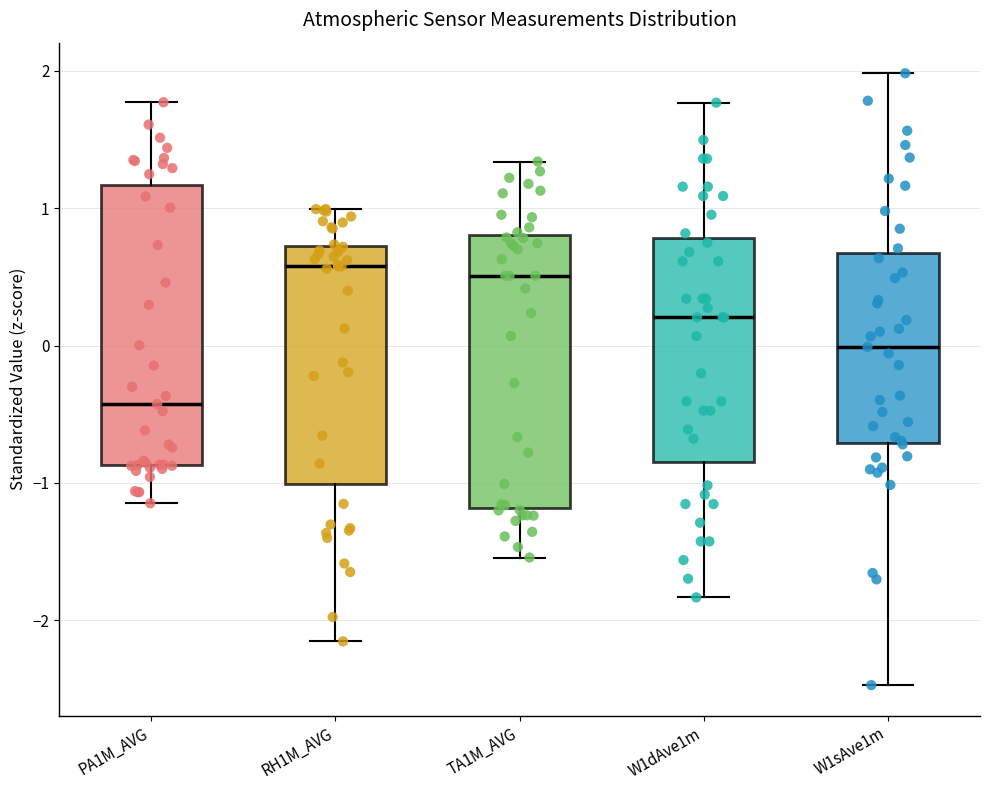

Reading left to right, transcribe this box plot: for each box, give where its median line is, the range the box spans, and where its two whiskers end, as read against the y-axis. The values are not printed on the chart, so give them approximately, as read against the axis.

PA1M_AVG: median -0.4, box -0.9 to 1.2, whiskers -1.1 to 1.8
RH1M_AVG: median 0.6, box -1.0 to 0.7, whiskers -2.2 to 1.0
TA1M_AVG: median 0.5, box -1.2 to 0.8, whiskers -1.5 to 1.3
W1dAve1m: median 0.2, box -0.8 to 0.8, whiskers -1.8 to 1.8
W1sAve1m: median 0.0, box -0.7 to 0.7, whiskers -2.5 to 2.0